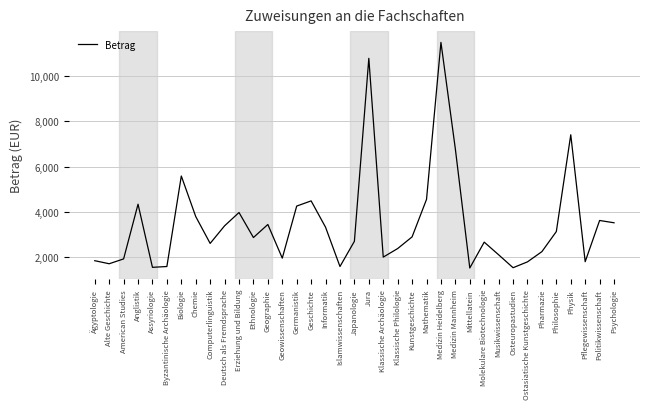

What position from the right is Jura?

18